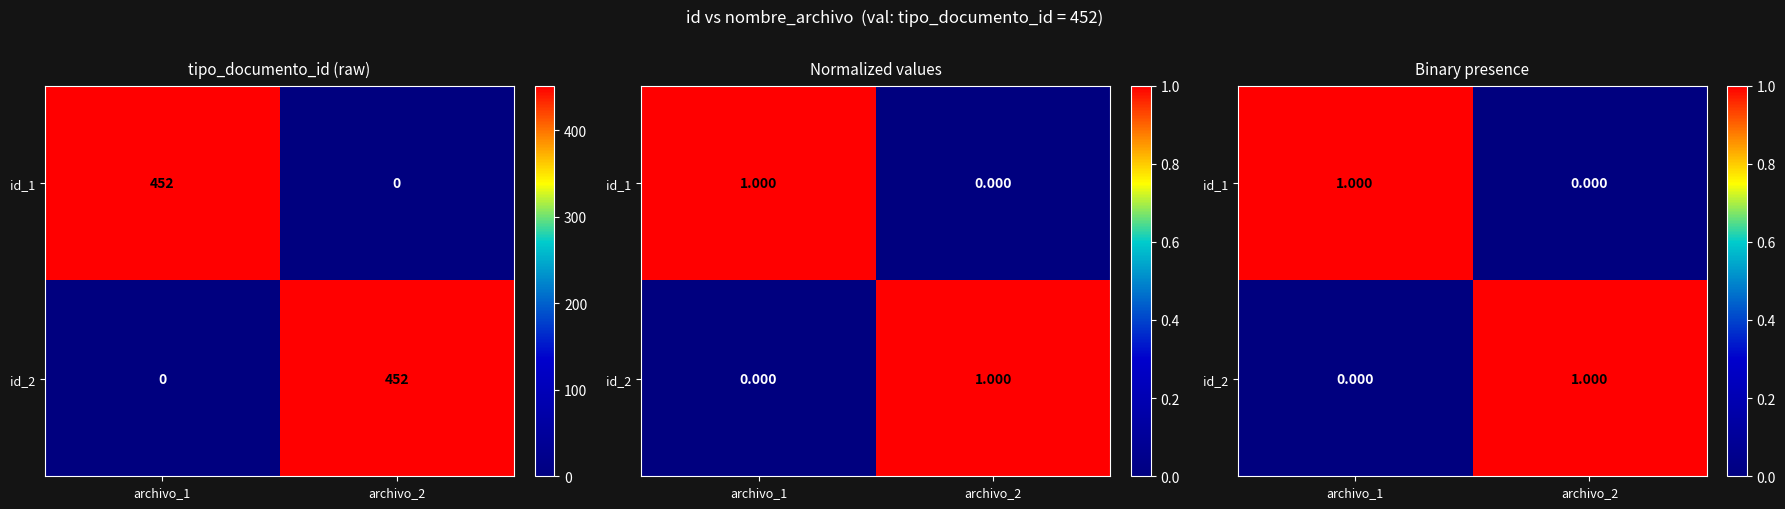

How many positive values does the id_1 series have?

1